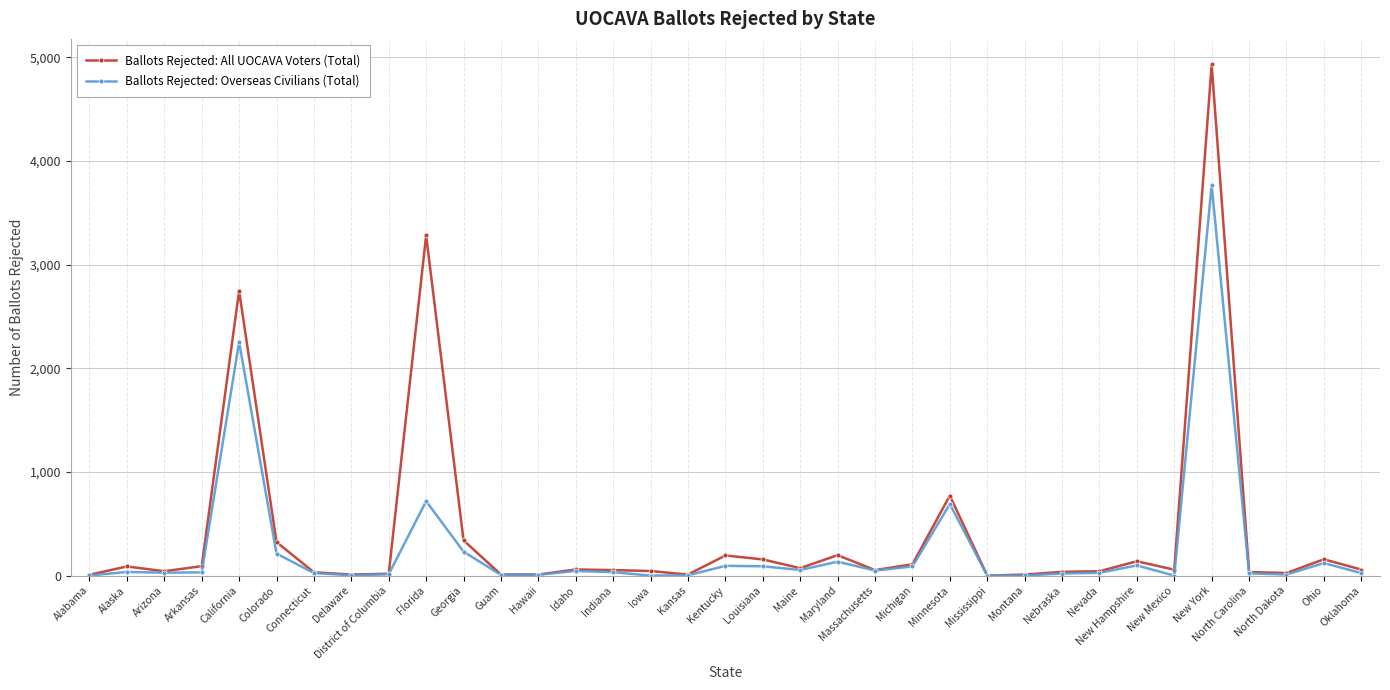

Which series has the largest total across all categories?

Ballots Rejected: All UOCAVA Voters (Total)